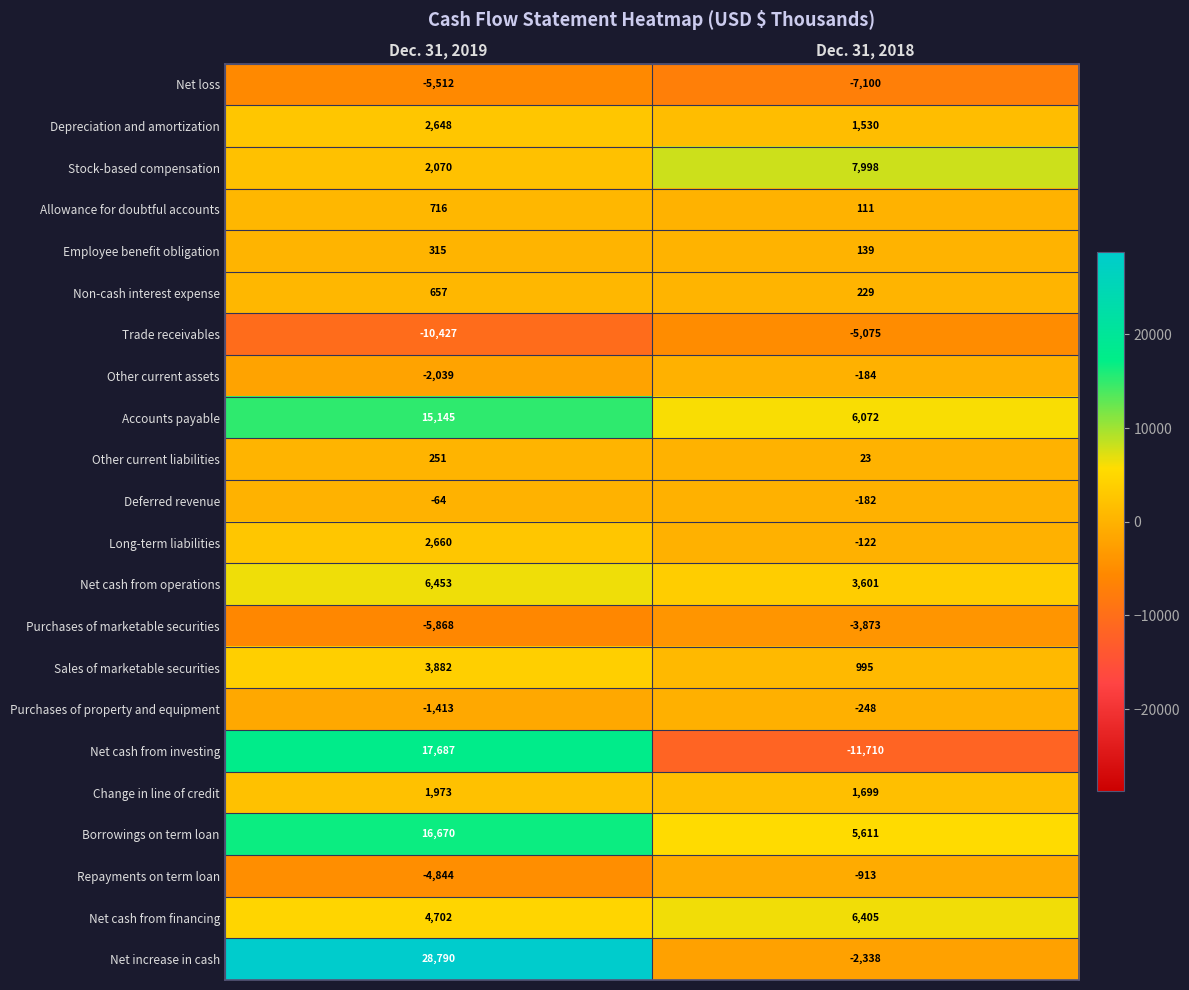

What is the difference between the Purchases of property and equipment values at Dec. 31, 2019 and Dec. 31, 2018?

1165